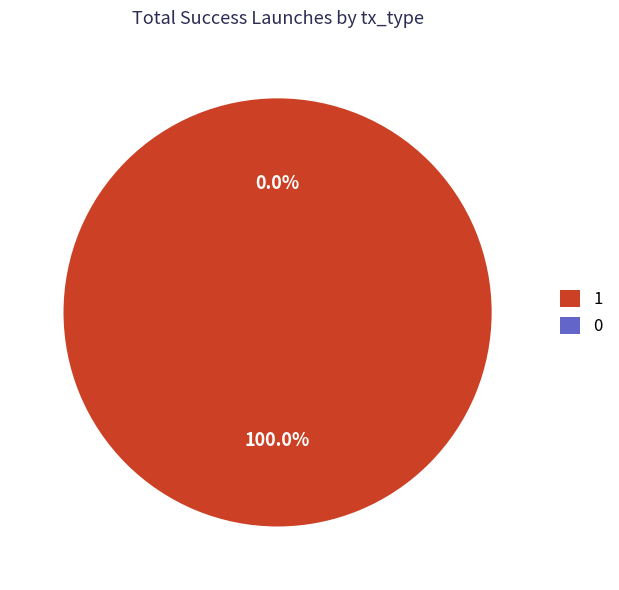

The Vote slice represents 99% of the pie. True or false?

False